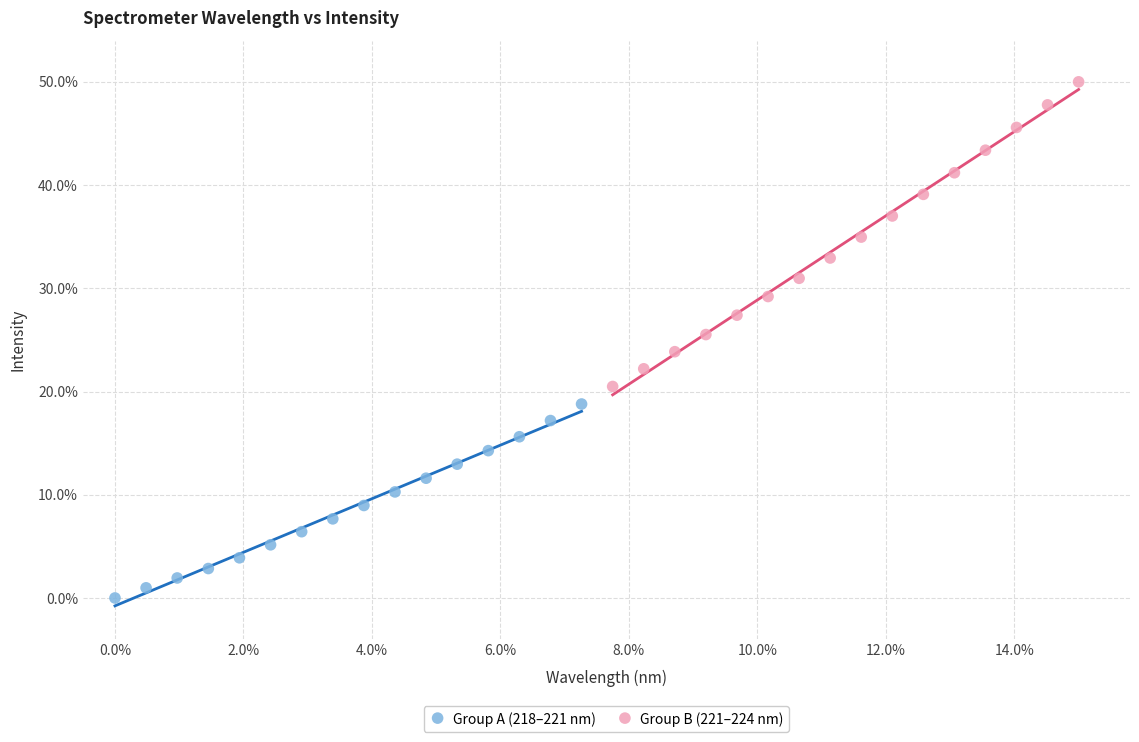

What are all the series names shown in the legend?

Group A (218–221 nm), Group B (221–224 nm)